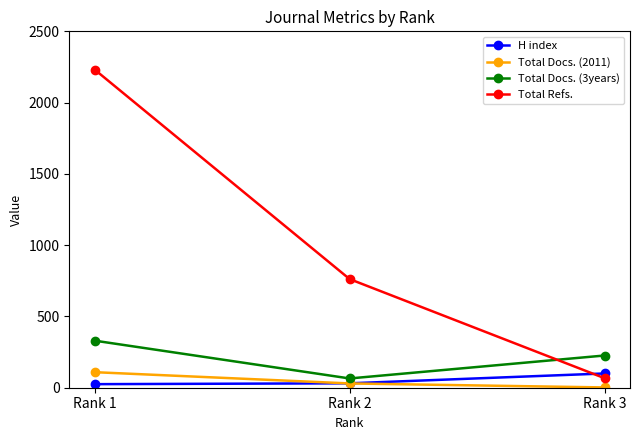

List the labels in order of Total Refs. value, largest first.

Rank 1, Rank 2, Rank 3